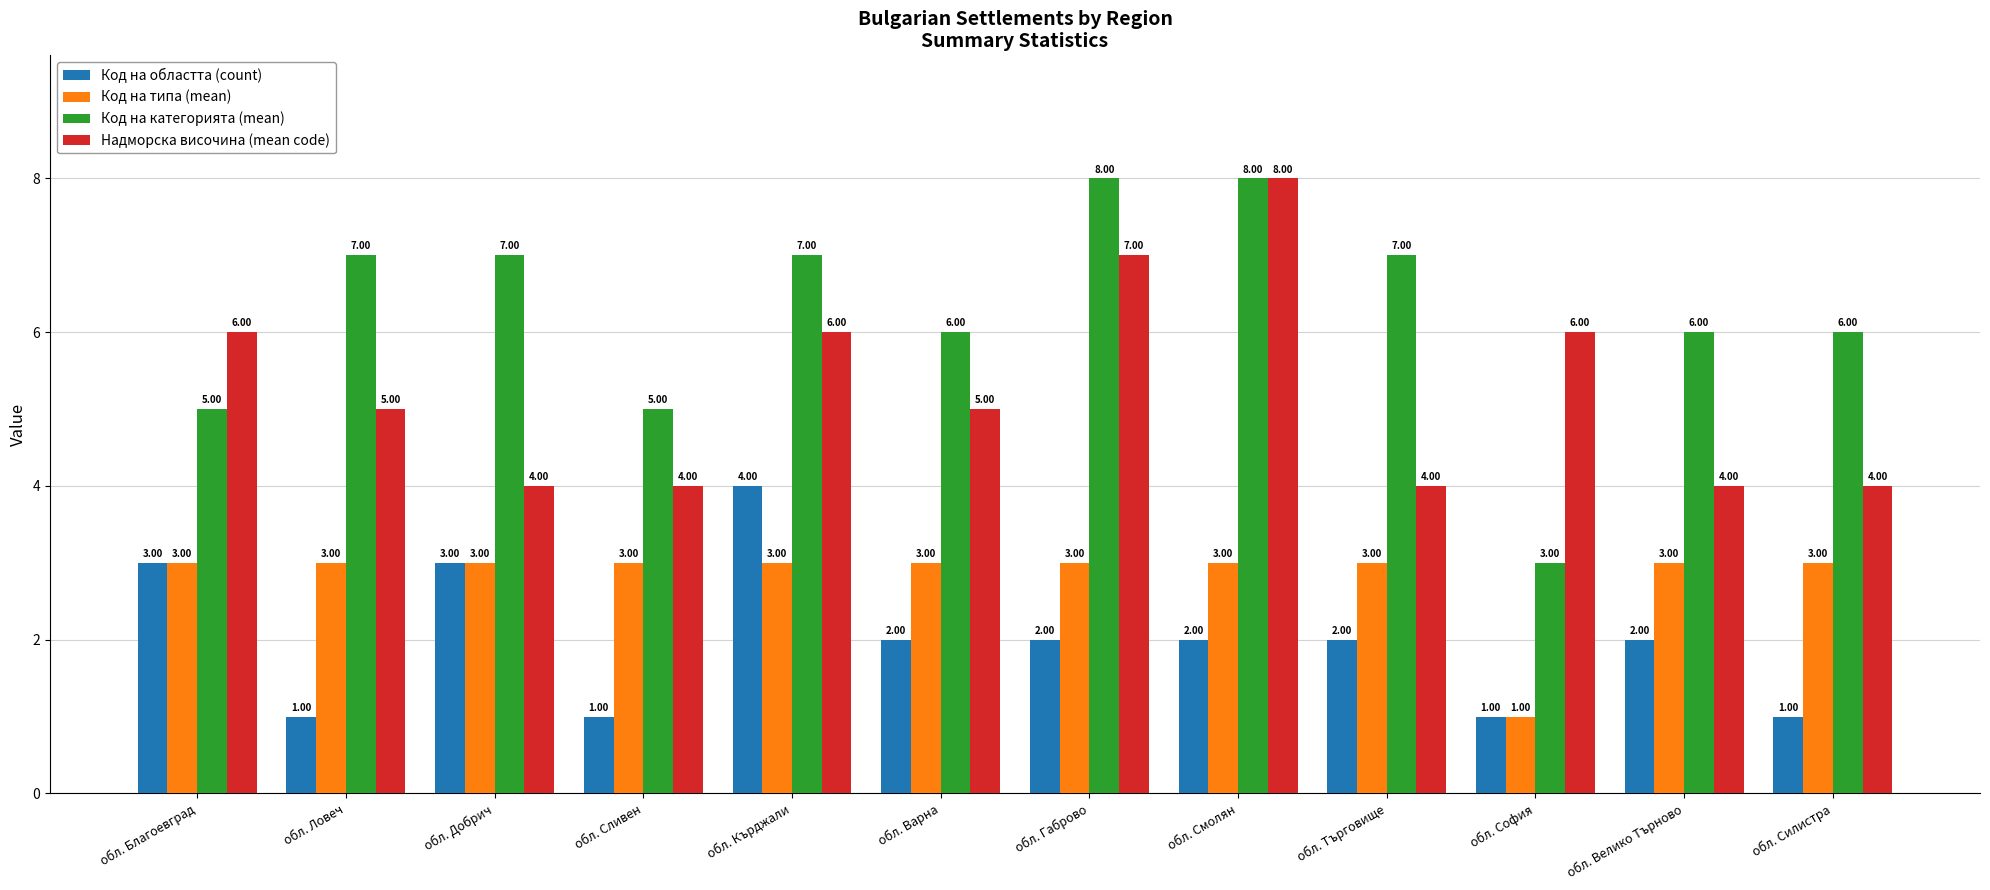

Rank the series by their average value, from lowest to highest.

Код на областта (count), Код на типа (mean), Надморска височина (mean code), Код на категорията (mean)